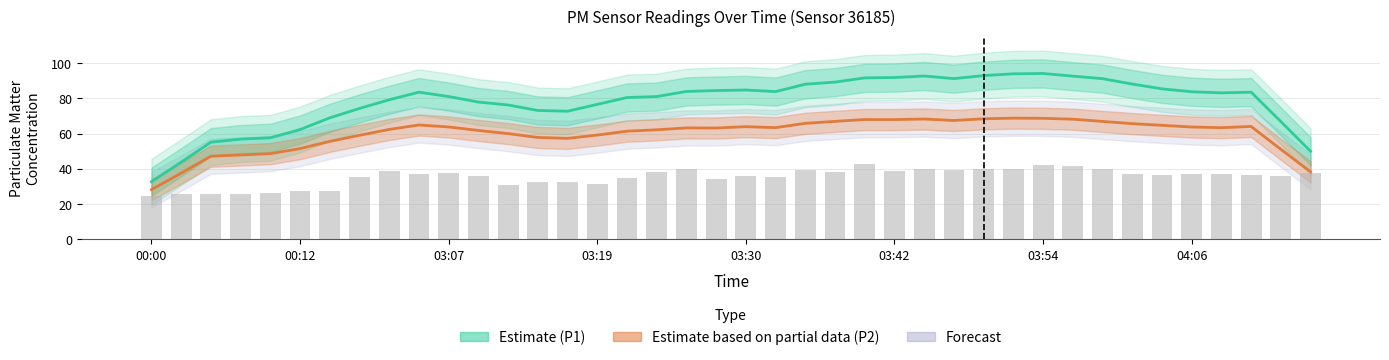

How many values are below 37?

20